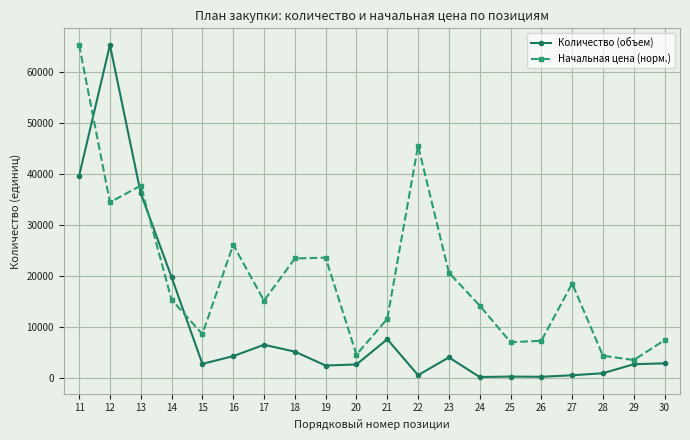

What is the approximate value of Количество (объем) at 20?

2623.0